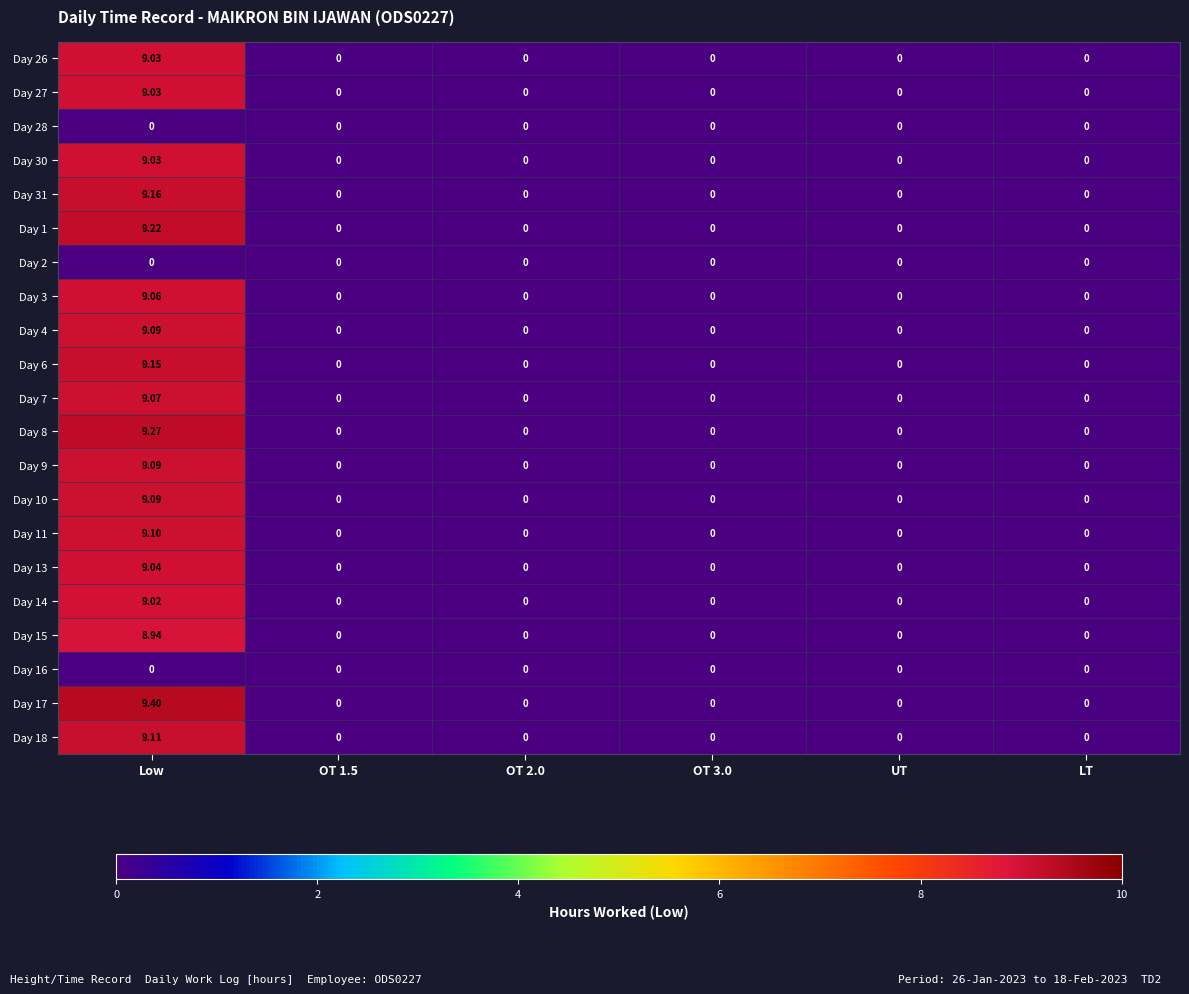

Which category has the highest value in the Day 10 series?

Low